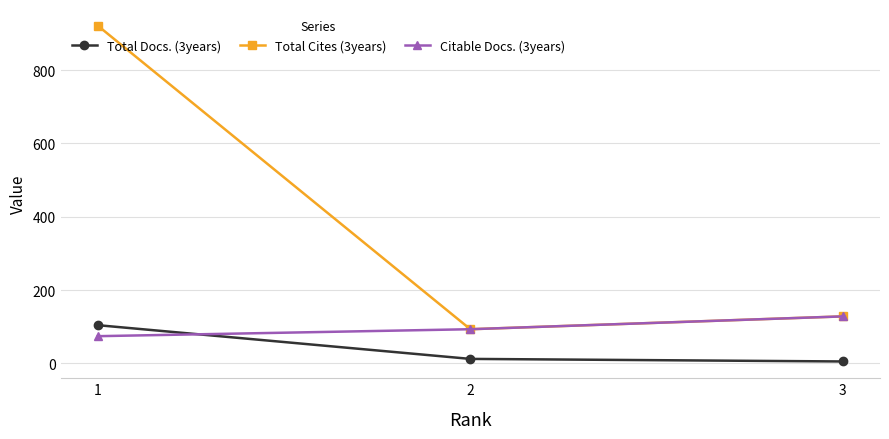

What is the total value across all series at 2?

198